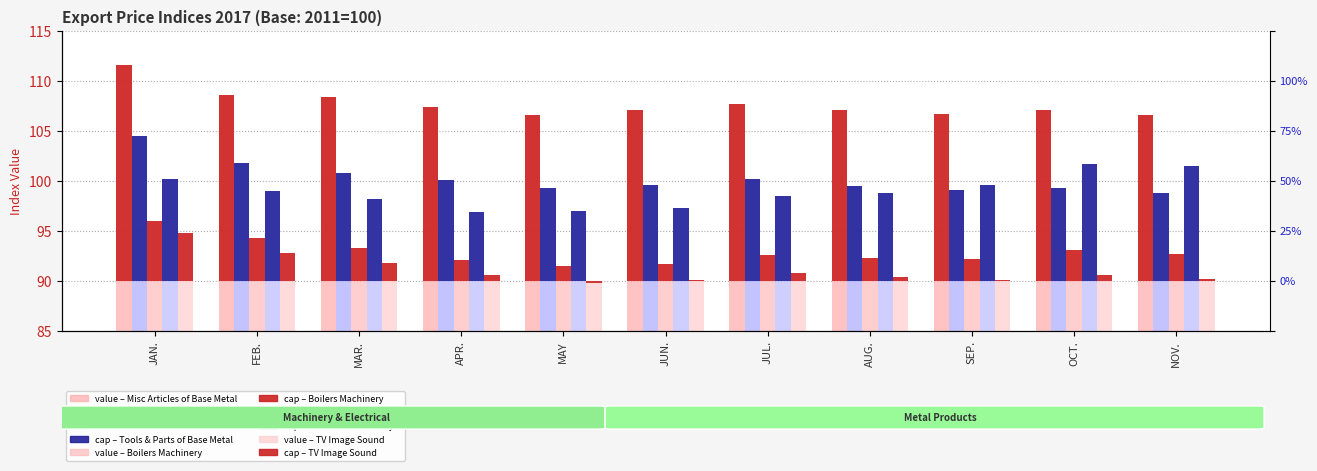

At which category is the sum across all series the highest?

JAN.